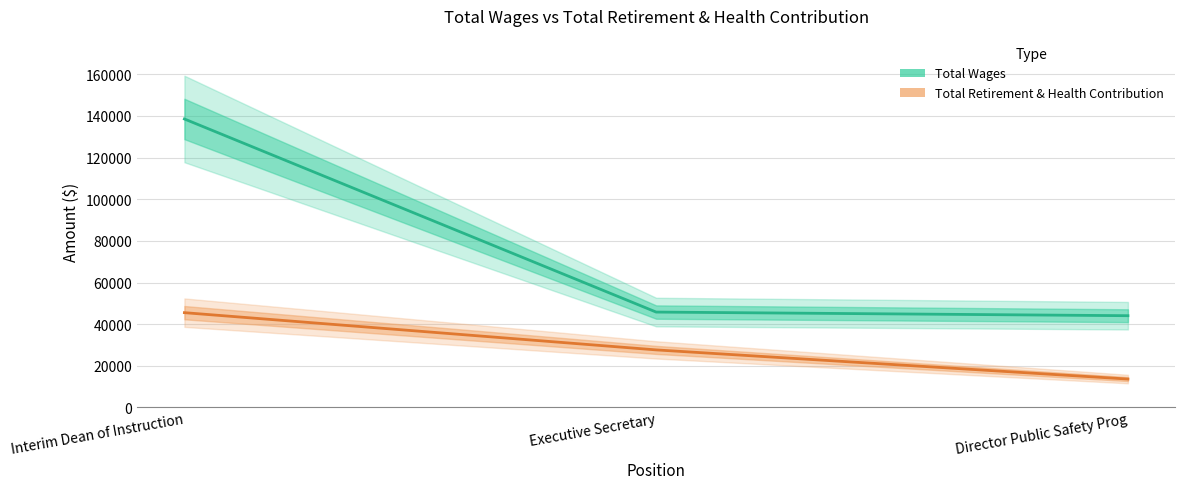

Is the value of Total Wages at Executive Secretary greater than the value of Total Retirement & Health Contribution at Executive Secretary?

Yes